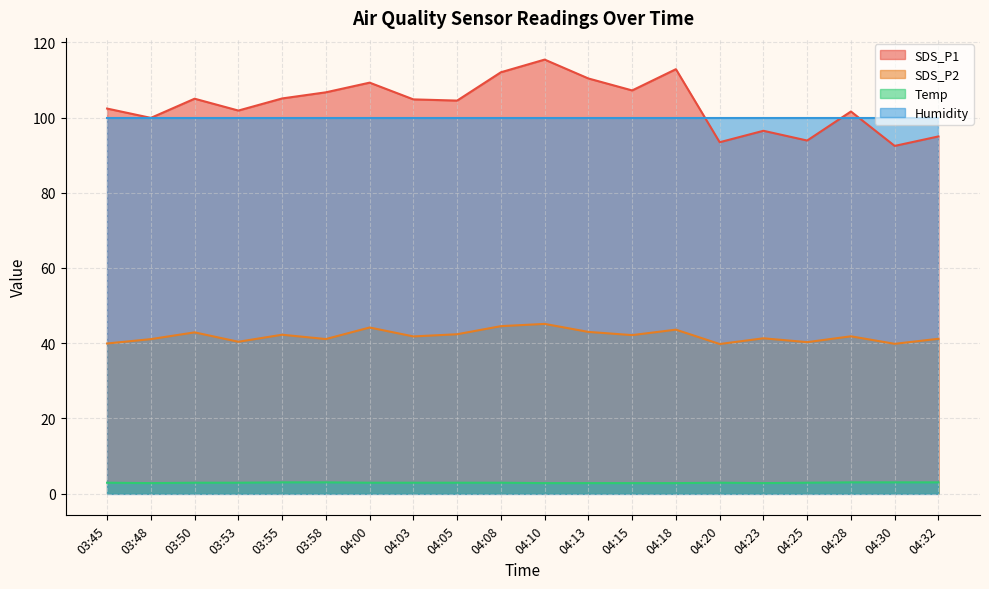

The value of SDS_P1 at 04:30 is 154.0. True or false?

False